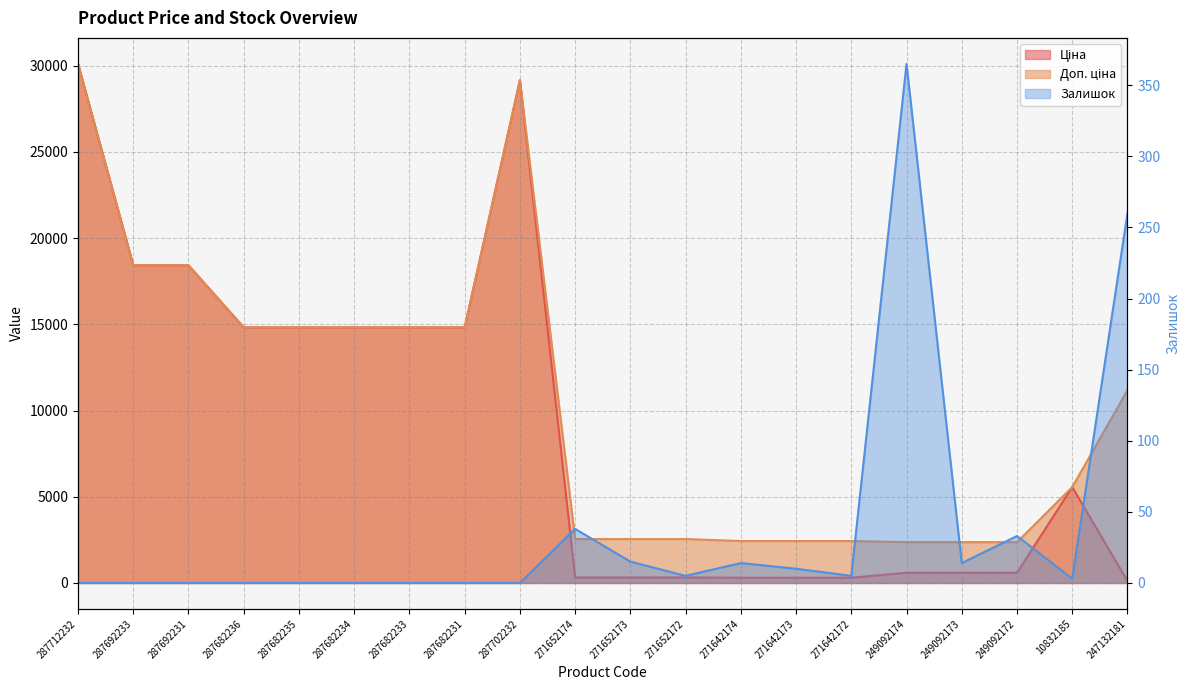

What is the difference between the second highest and second lowest values in the Доп. ціна series?

26785.8